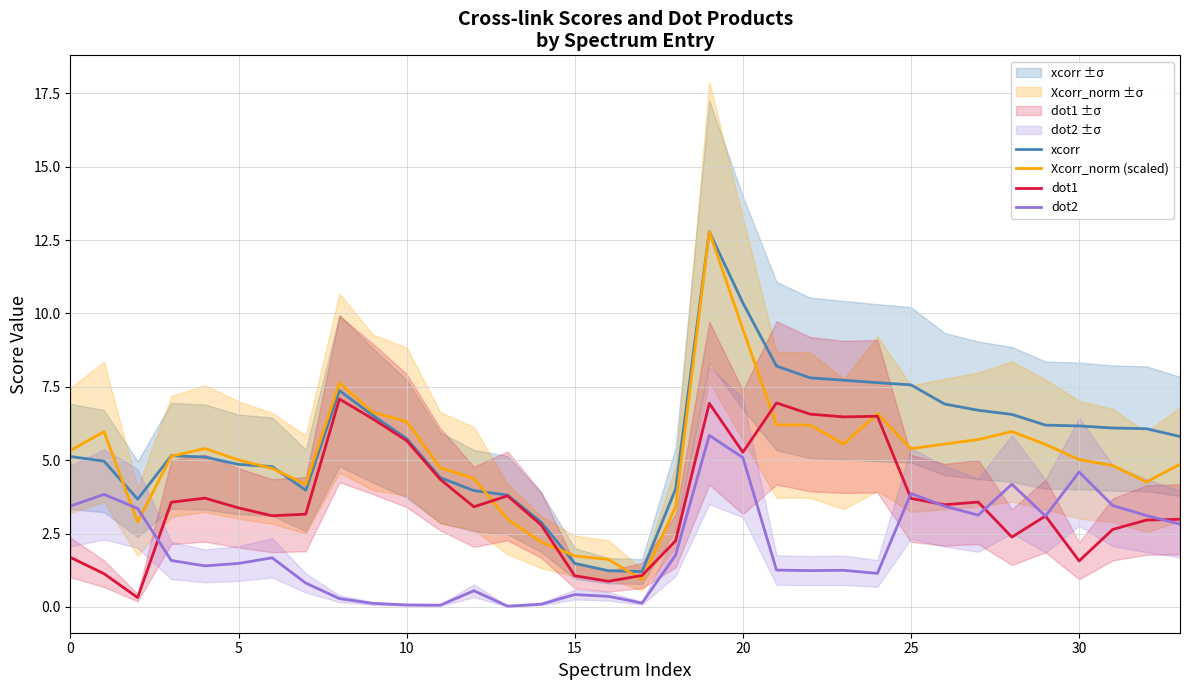

The xcorr series shows 1.5 at 29. True or false?

False